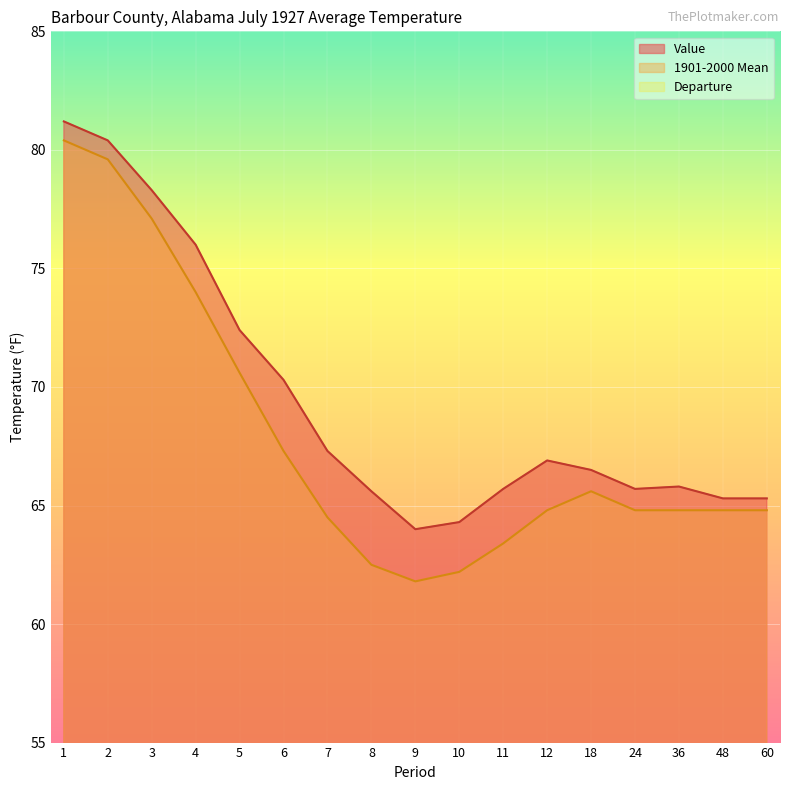

What is the sum of all Departure values?

28.0